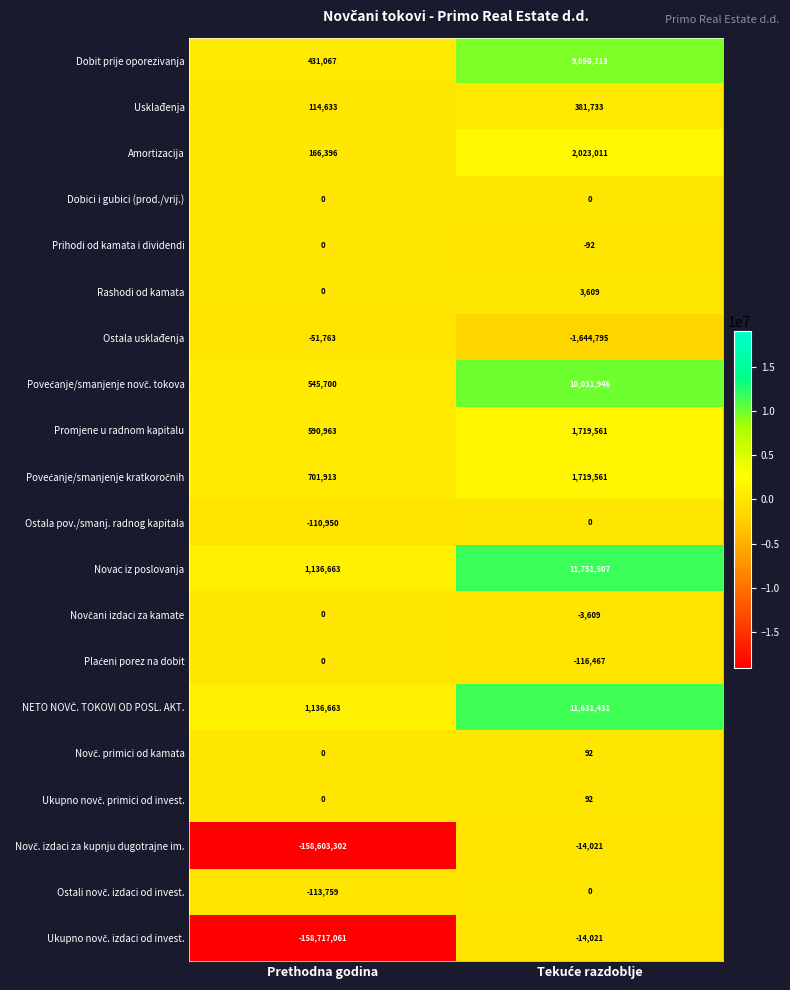

Which series has the largest total across all categories?

Novac iz poslovanja